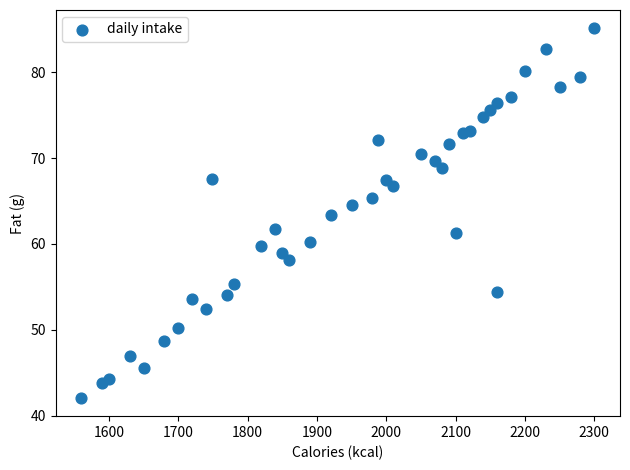

What is the range of Y values (max minus min)?

43.0